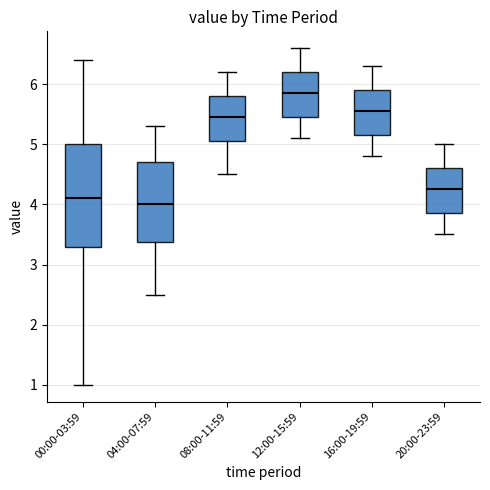

Reading left to right, transcribe this box plot: for each box, give where its median line is, the range the box spans, and where its two whiskers end, as read against the y-axis. The values are not printed on the chart, so give them approximately, as read against the axis.

00:00-03:59: median 4.1, box 3.3 to 5.0, whiskers 1.0 to 6.4
04:00-07:59: median 4.0, box 3.4 to 4.7, whiskers 2.5 to 5.3
08:00-11:59: median 5.5, box 5.1 to 5.8, whiskers 4.5 to 6.2
12:00-15:59: median 5.9, box 5.5 to 6.2, whiskers 5.1 to 6.6
16:00-19:59: median 5.6, box 5.2 to 5.9, whiskers 4.8 to 6.3
20:00-23:59: median 4.3, box 3.9 to 4.6, whiskers 3.5 to 5.0